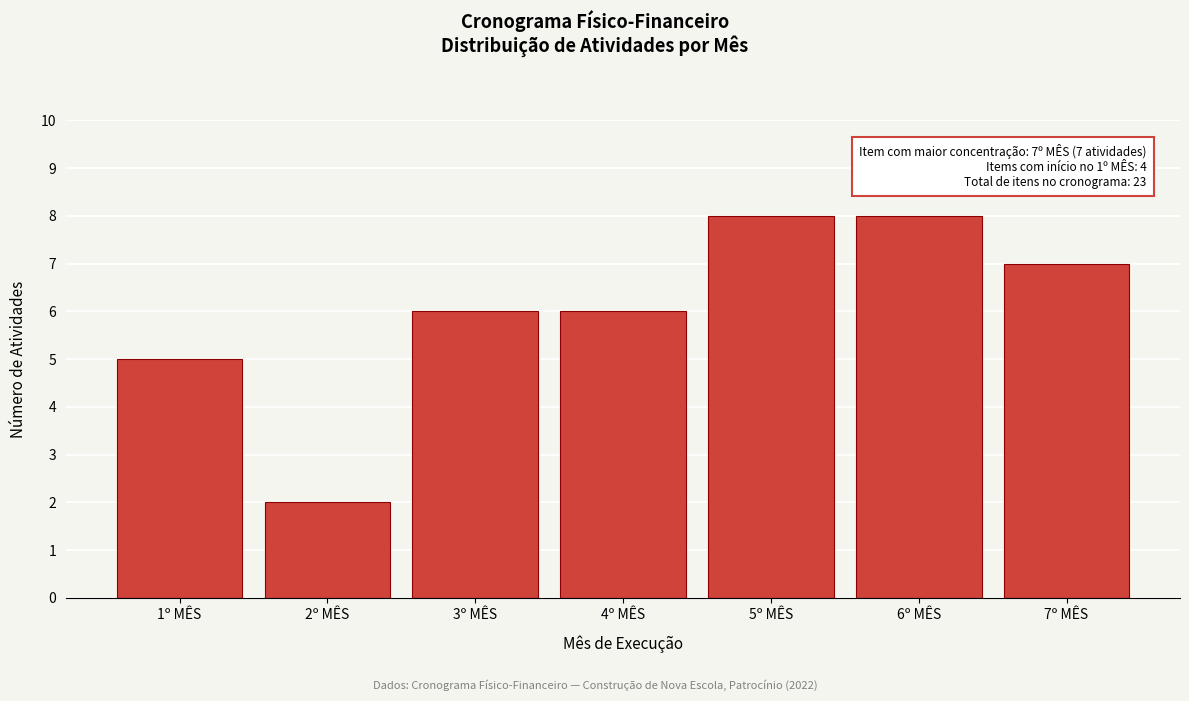

Reading left to right, what are all the values shown in this chart?

1º MÊS=5	2º MÊS=2	3º MÊS=6	4º MÊS=6	5º MÊS=8	6º MÊS=8	7º MÊS=7